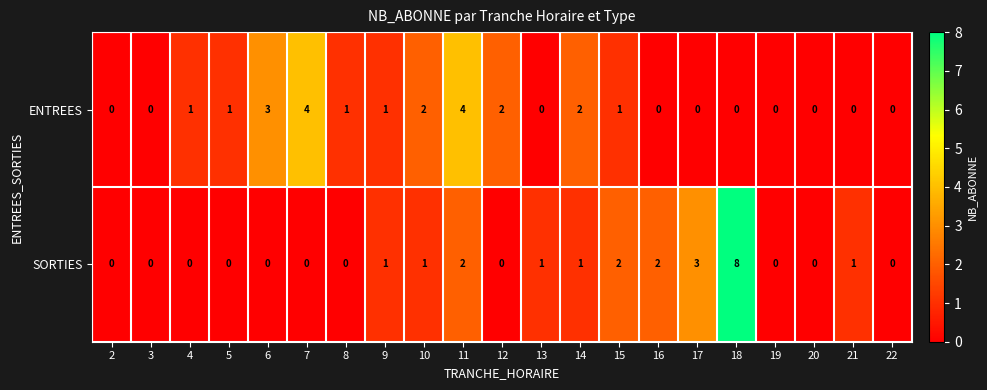

Which series changed the most between 13 and 20?

SORTIES